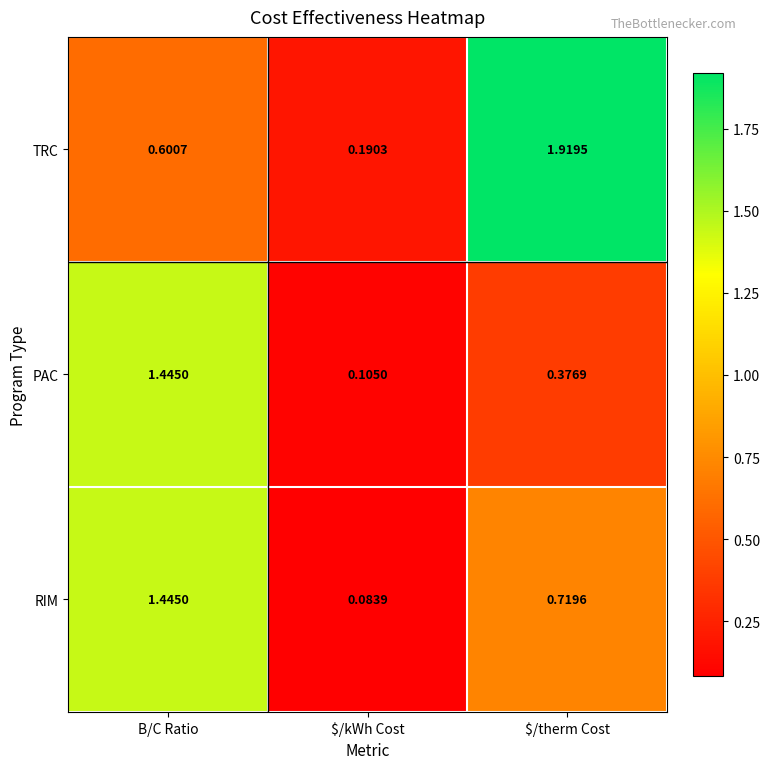

Where is RIM nearest to the value 0?

$/kWh Cost